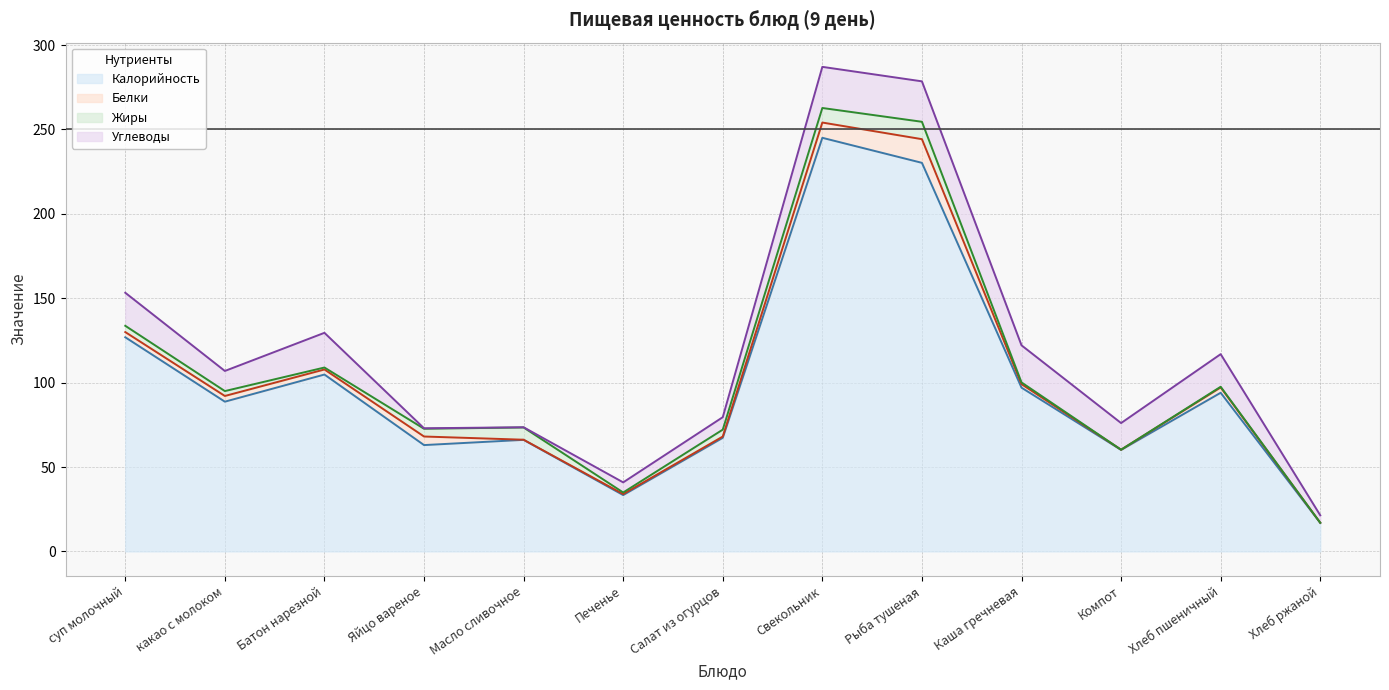

What is the greatest value displayed?

245.1